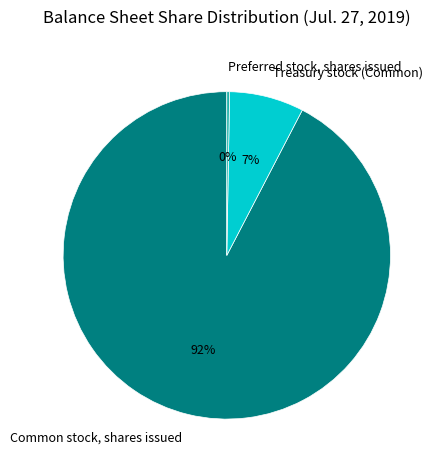

Do Treasury stock (Common) and Common stock, shares issued together represent more than half of the pie?

Yes